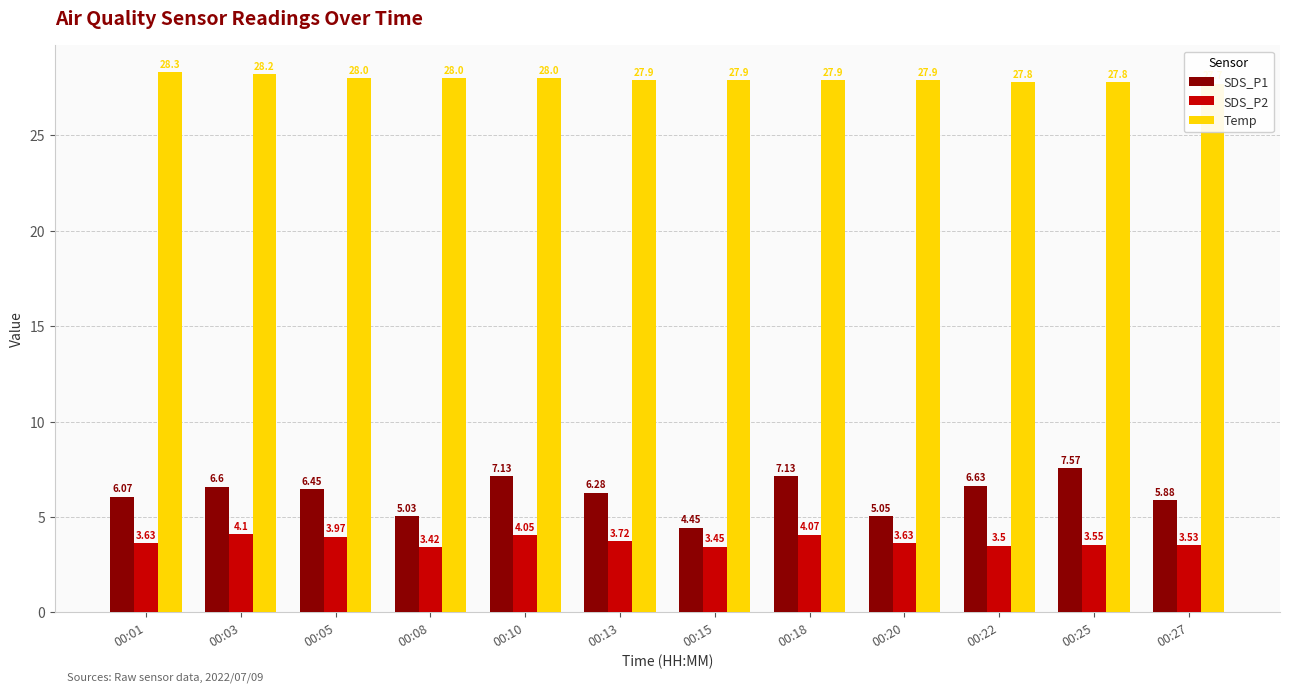

What is the maximum value for Temp?

28.3